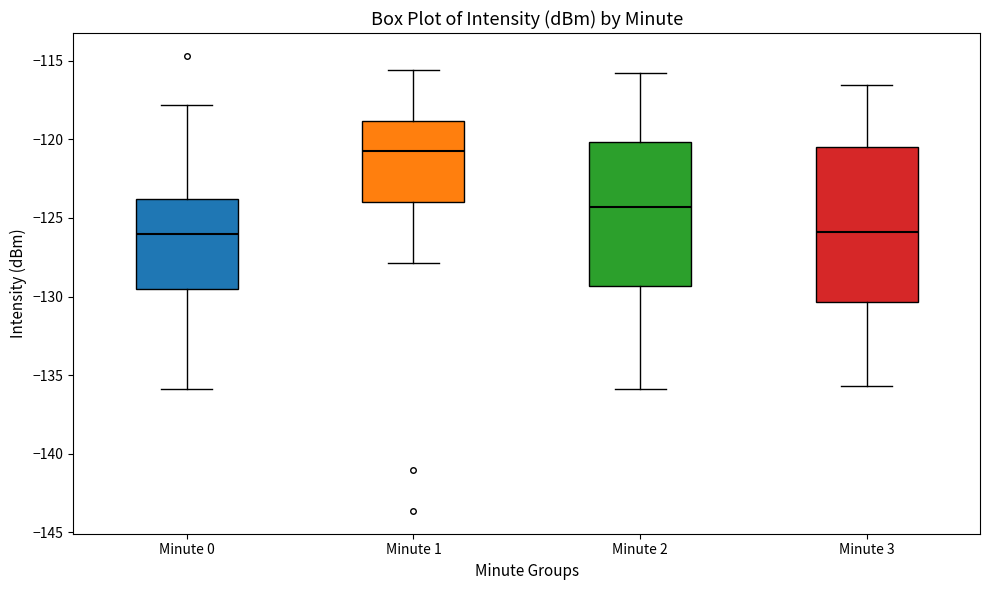

Which box has the highest median line?

Minute 1